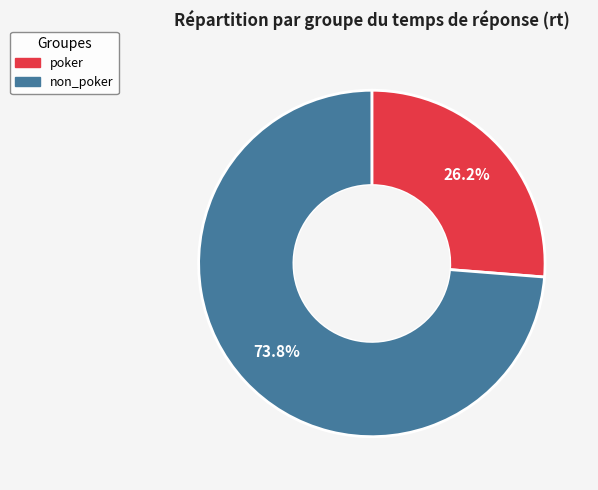

Combined, do poker and non_poker account for over 50%?

Yes